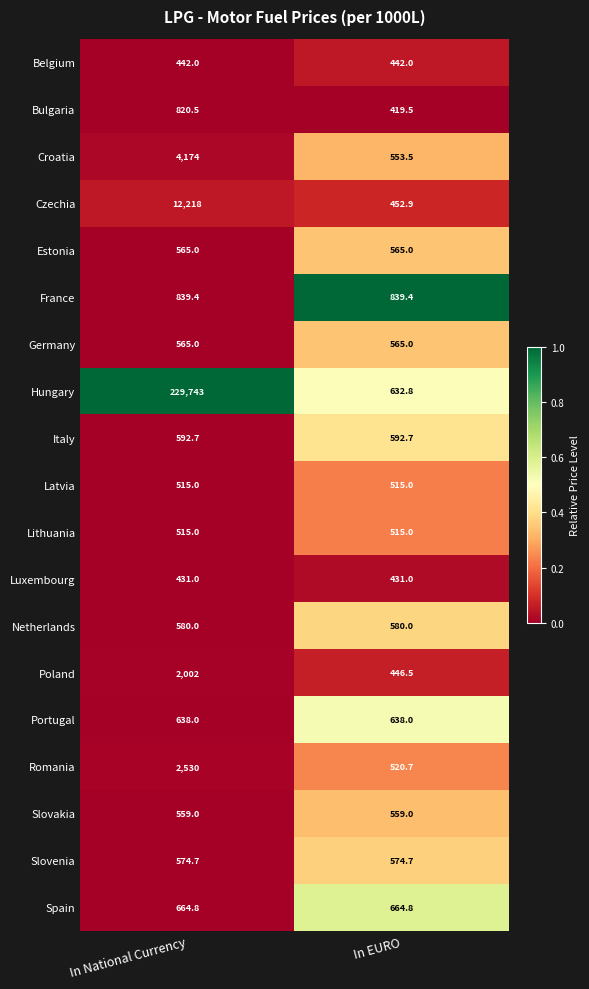

How many categories are shown in the chart?

2